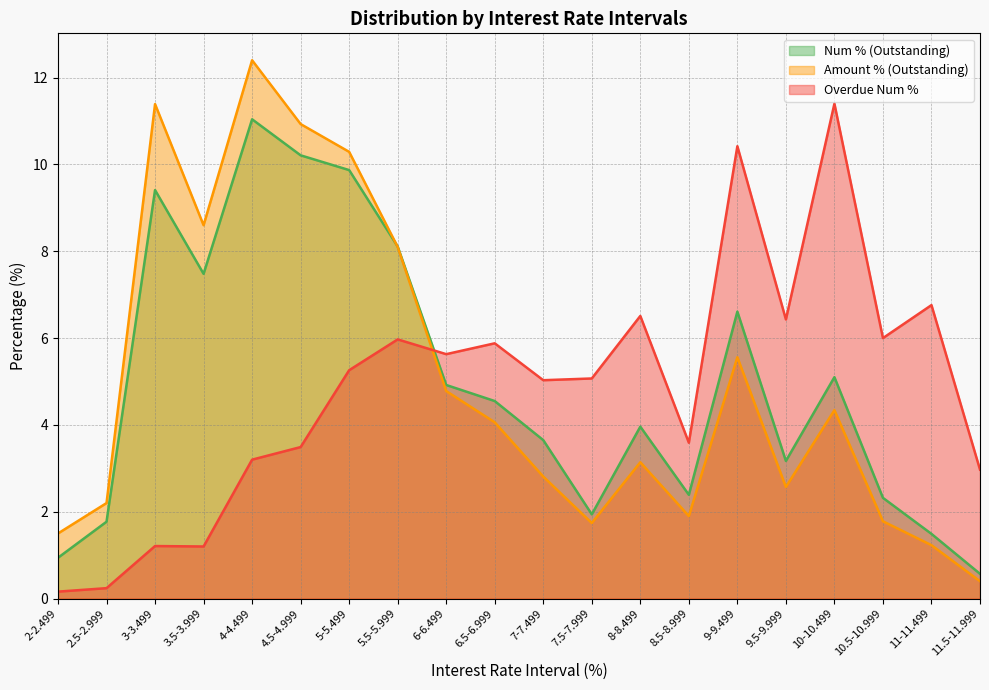

What is the total value across all series at 3.5-3.999?

17.3